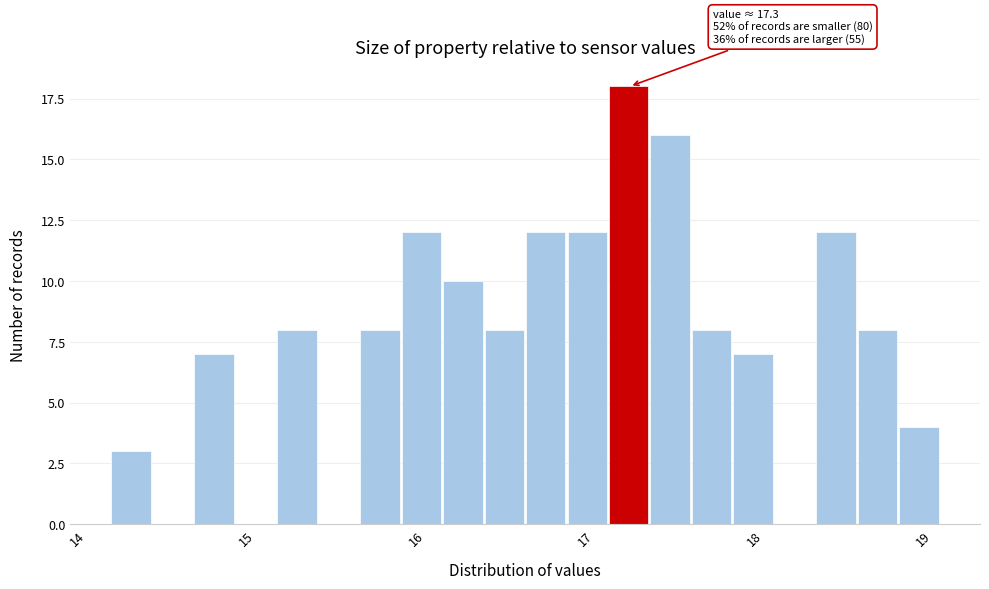

Read against the x-axis, roughly where is the centre of the tallest bar?

17.3